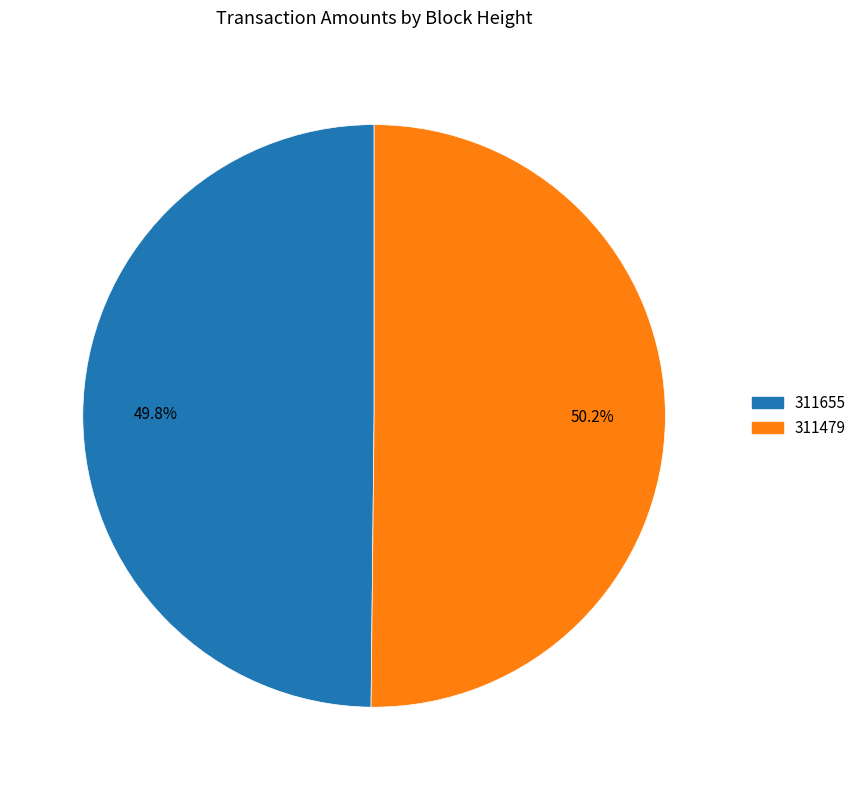

Is there any slice that represents more than half of the pie?

Yes